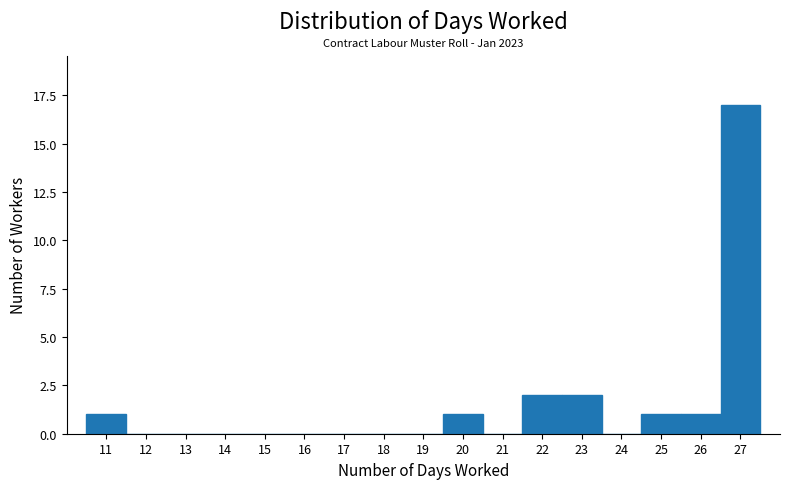

Which range on the x-axis has the tallest bar?

26.5 to 27.5